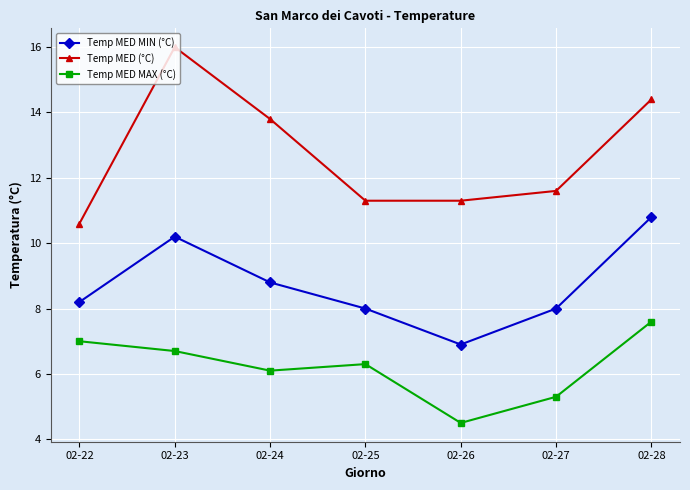

What value does the Temp MED MAX (°C) series have at 02-25?

6.3